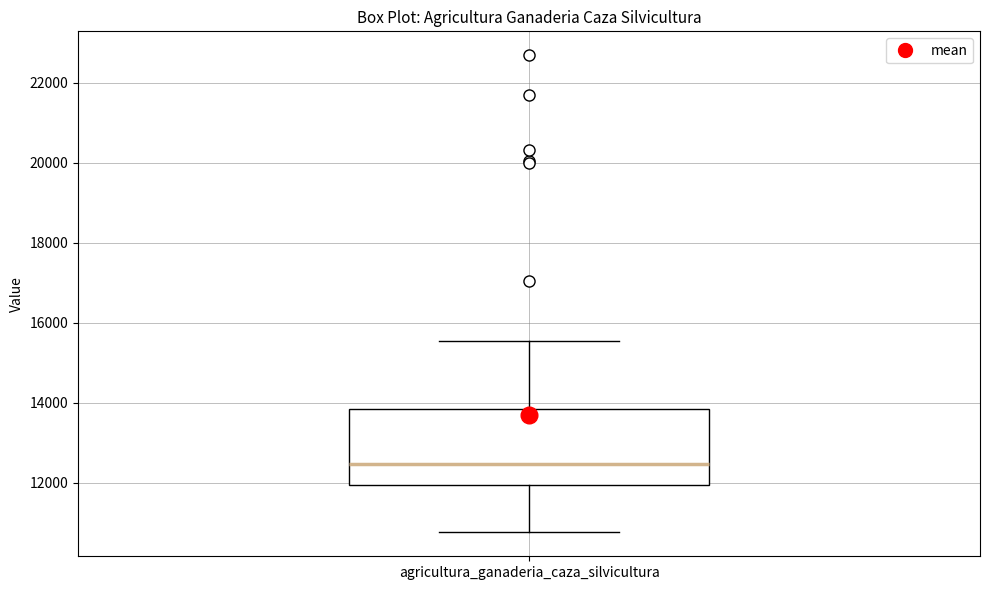

Where is the upper edge of the box for agricultura_ganaderia_caza_silvicultura on the y-axis? The values are not printed on the chart, so give them approximately, as read against the axis.

13800